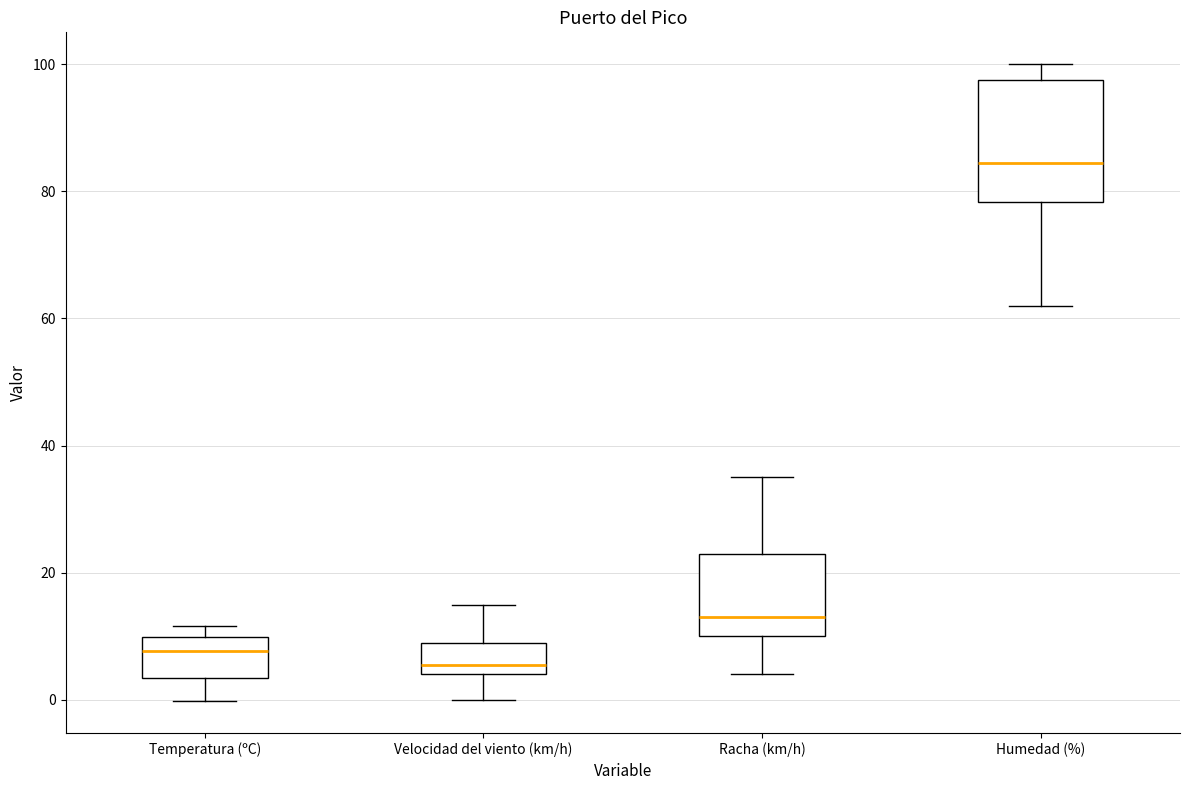

Where does the upper whisker of the box for Velocidad del viento (km/h) end on the y-axis? The values are not printed on the chart, so give them approximately, as read against the axis.

16